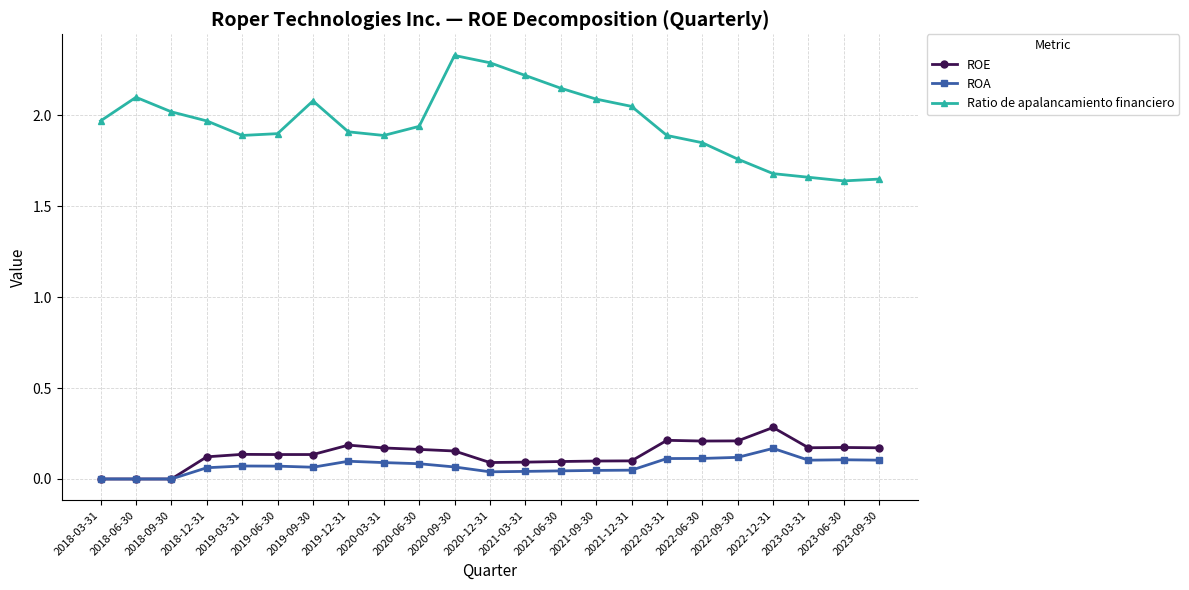

Is it true that Ratio de apalancamiento financiero equals 1.9 at 2020-03-31?

True